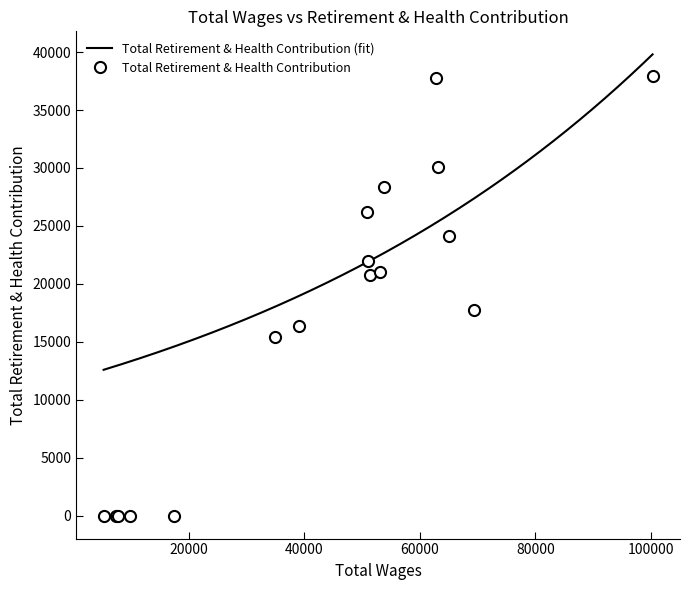

What is the change in value from 62799.0 to 50829.0?

-11547